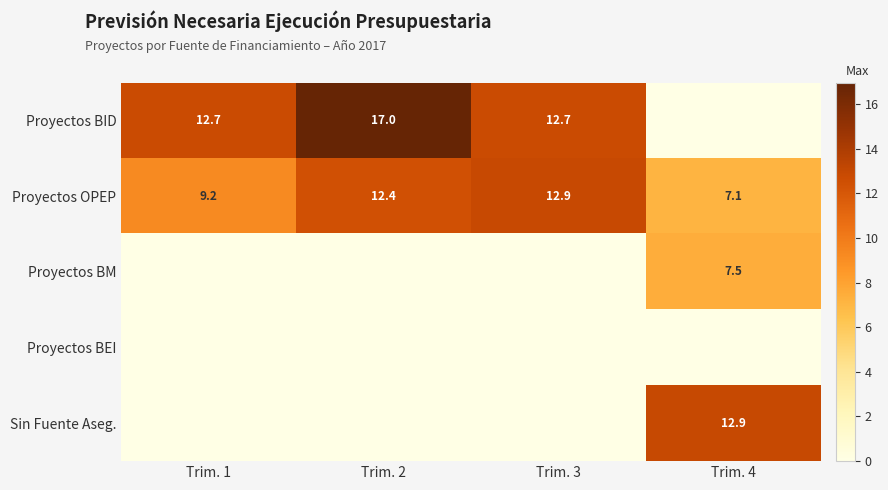

What is the total value across all series at Trim. 1?

21.9